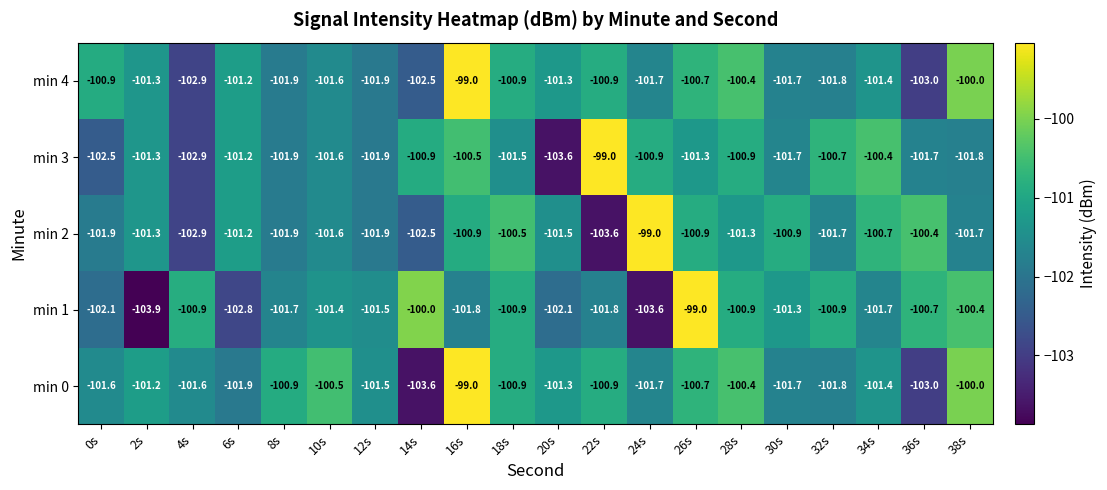

What is the greatest value displayed?

-99.0